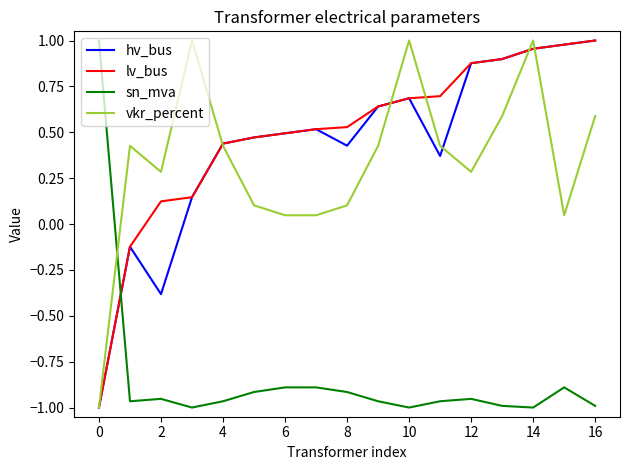

After their last crossing, which series has the higher values: vkr_percent or sn_mva?

vkr_percent